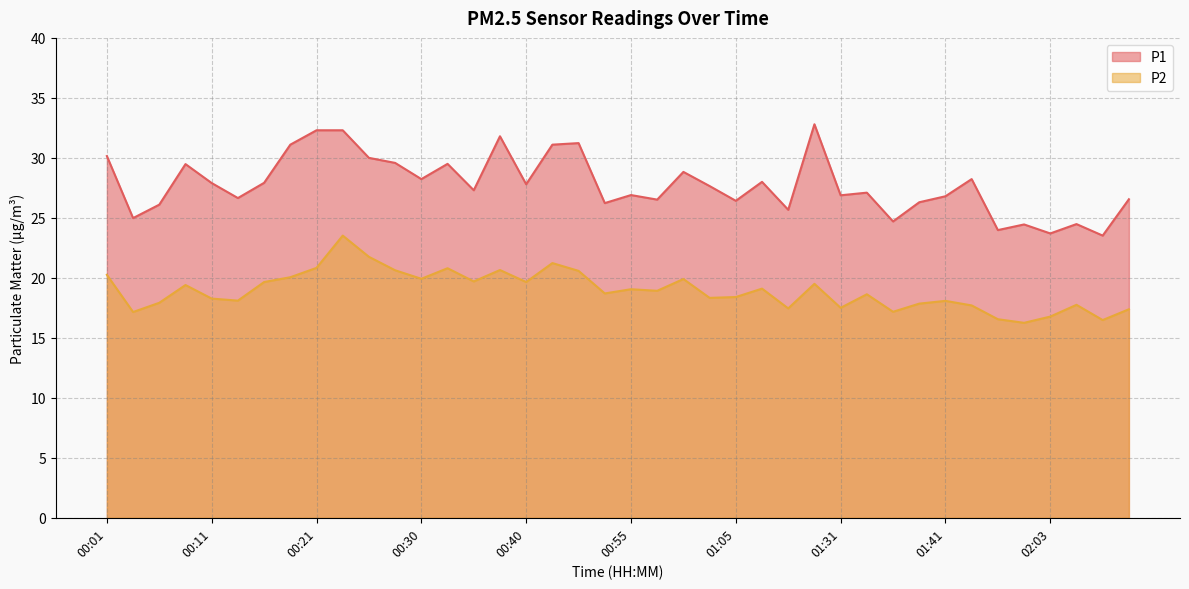

Which series has the largest range (max minus min)?

P1